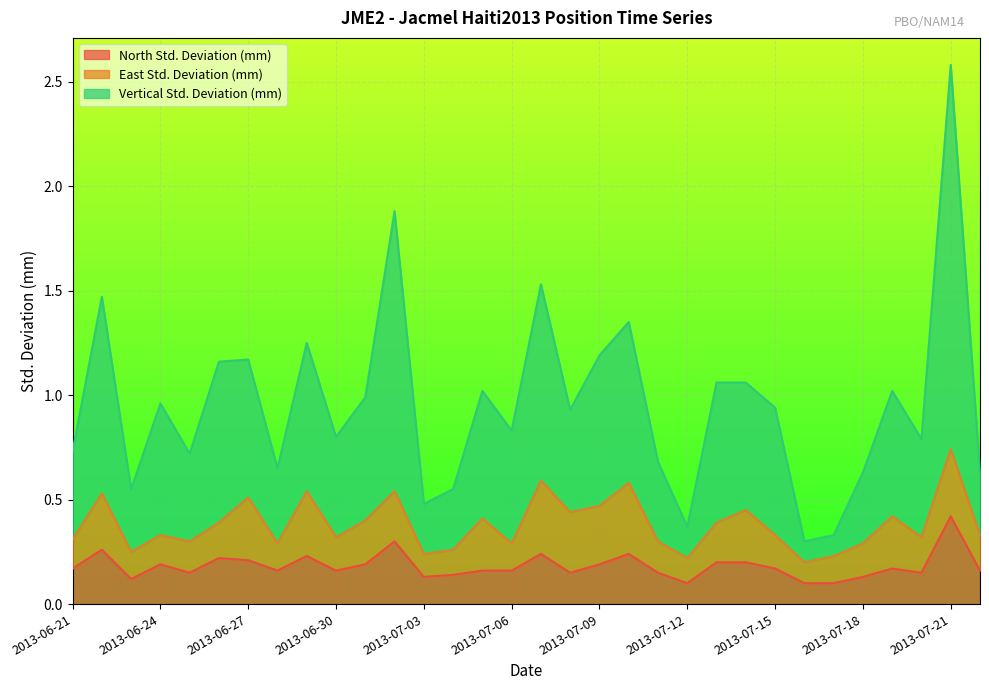

At which category is the sum across all series the highest?

2013-07-21